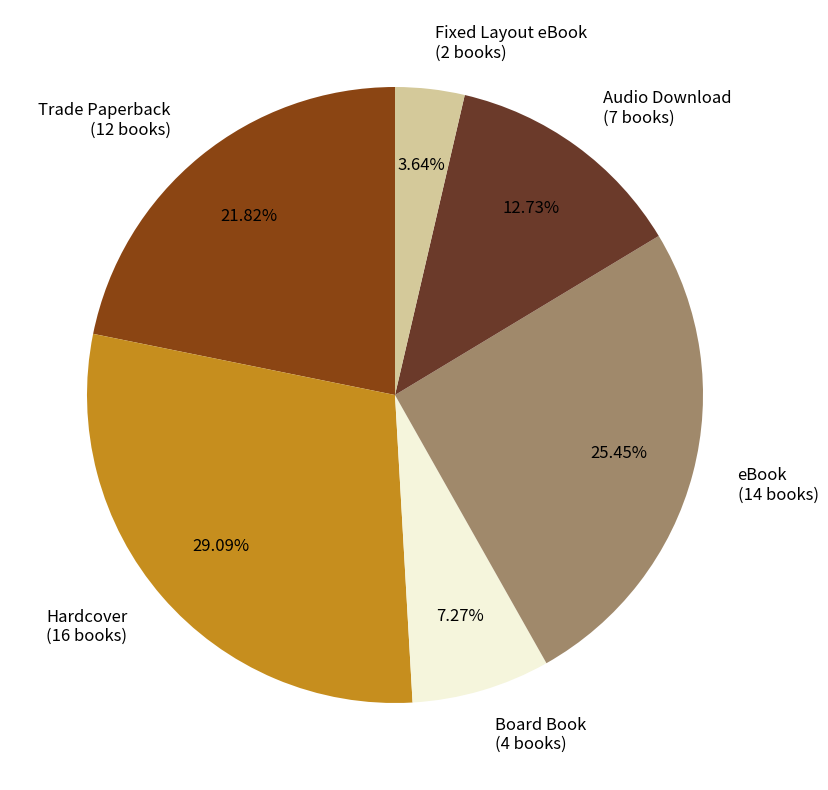

Count the number of slices in the pie.

6